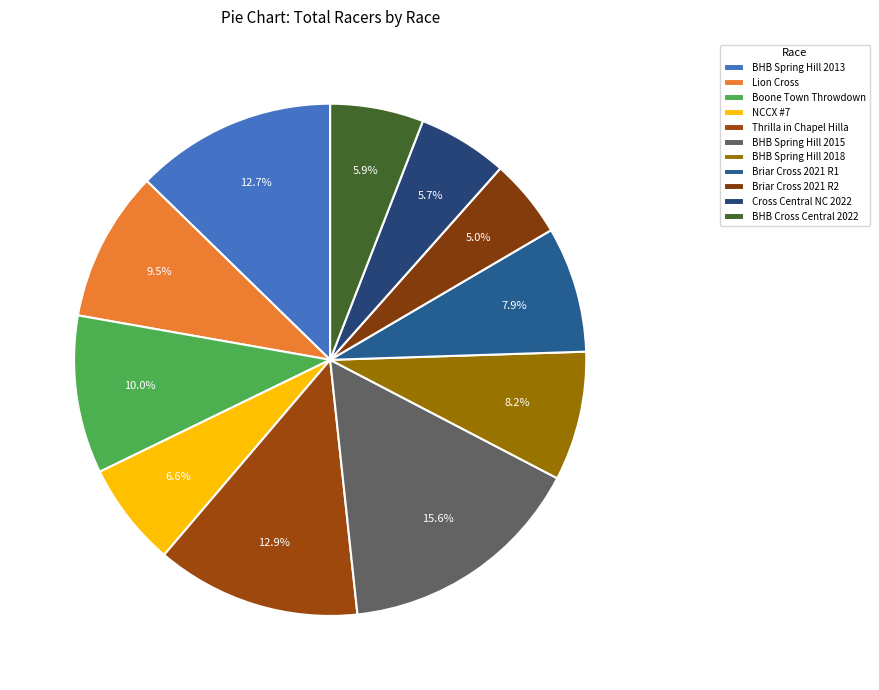

Is there a majority slice in this chart?

No